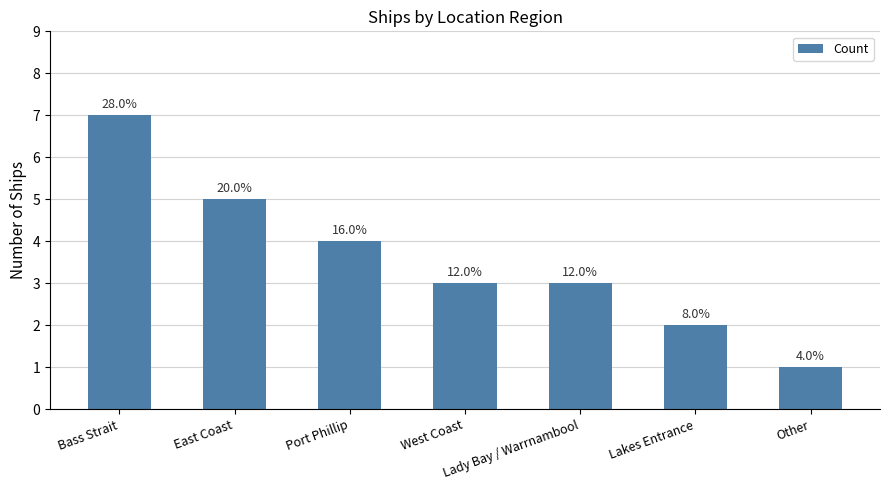

What is the change in value from Bass Strait to Lakes Entrance?

-5